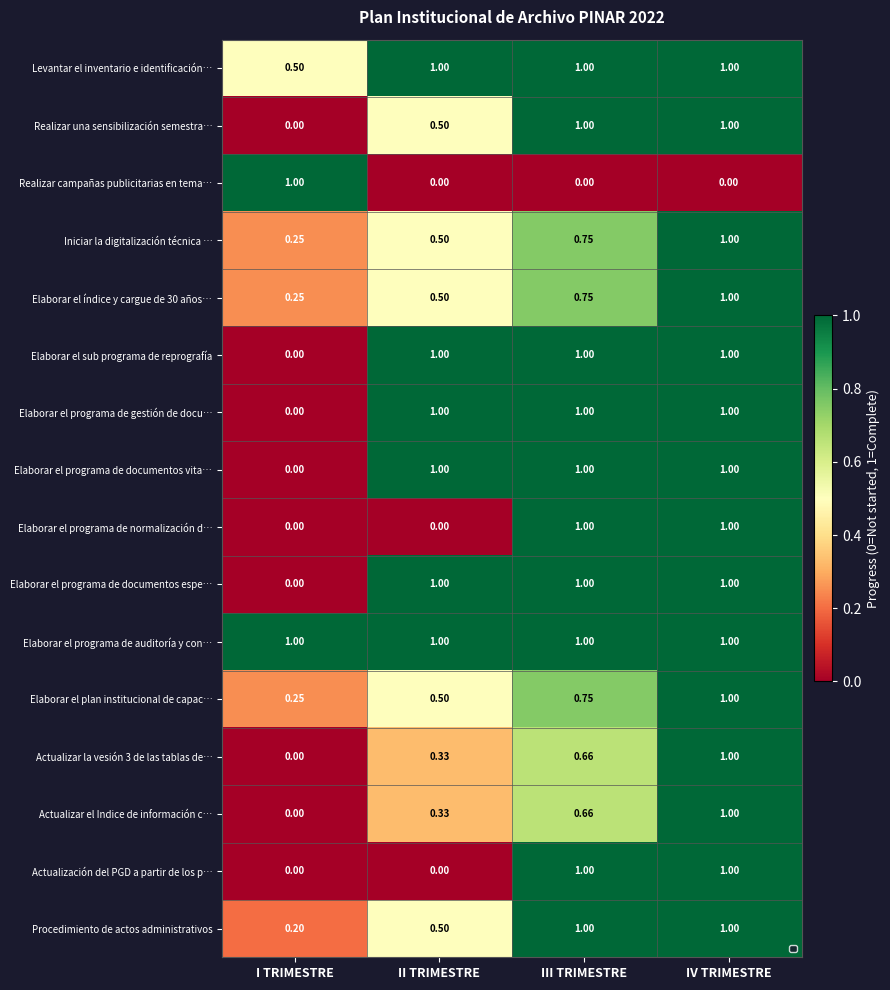

At which label does Elaborar el programa de documentos espe… reach its minimum?

I TRIMESTRE